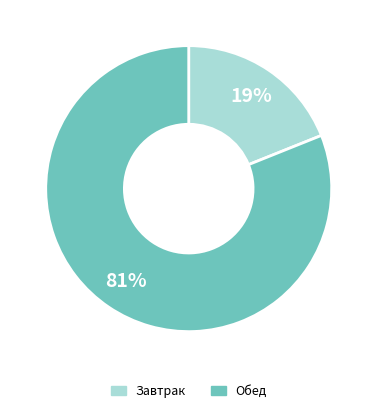

To the nearest percent, what is the average slice percentage?

50%